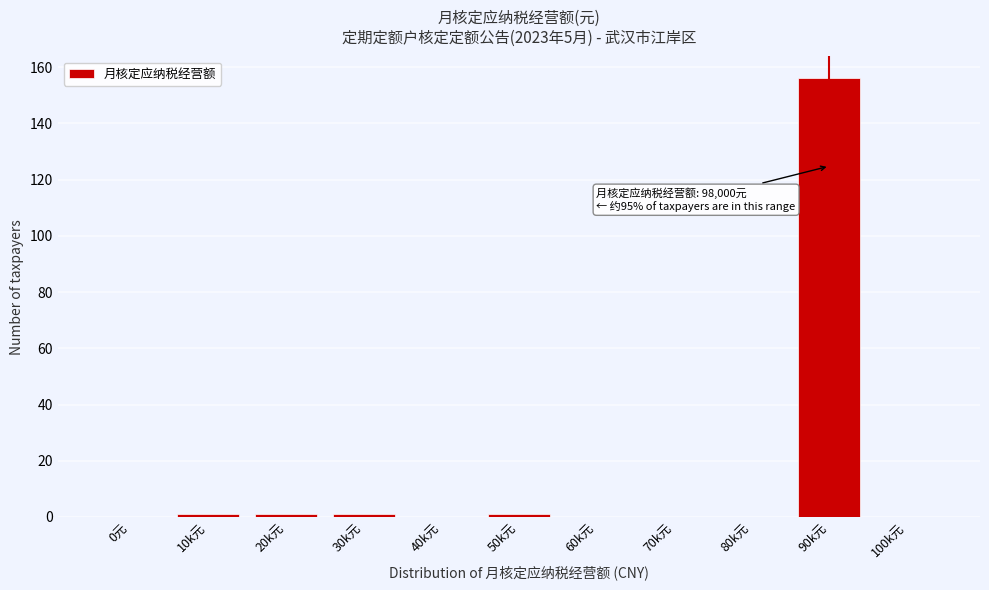

Reading right to left, transcribe all the data shown in this chart.

100k元=0	90k元=156	80k元=0	70k元=0	60k元=0	50k元=1	40k元=0	30k元=1	20k元=1	10k元=1	0元=0